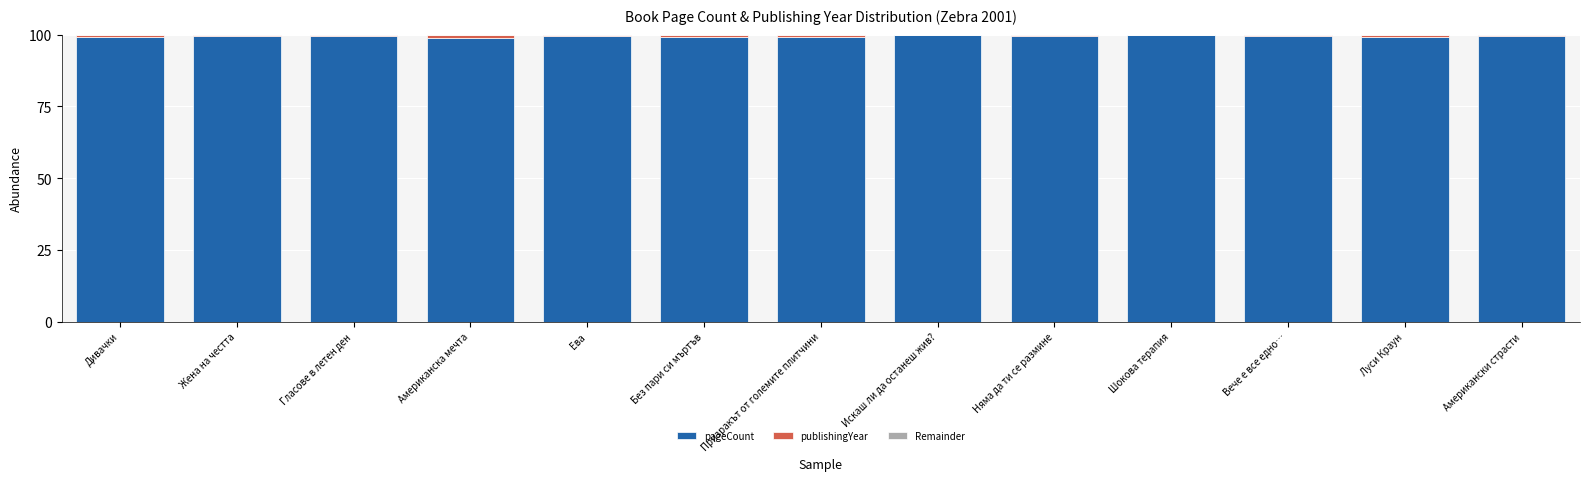

What is the sum of all pageCount values?

1293.4